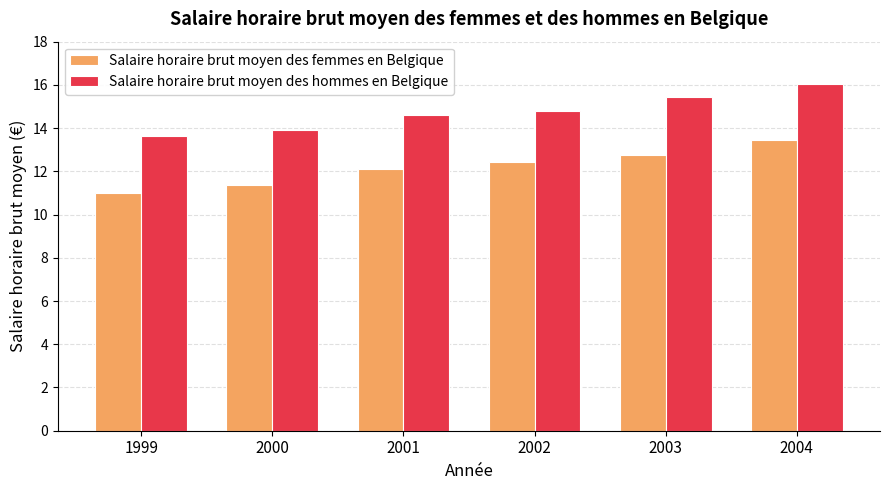

Reading left to right, list all the values displayed in this chart.

Salaire horaire brut moyen des femmes en Belgique: 1999=11.0	2000=11.4	2001=12.1	2002=12.4	2003=12.8	2004=13.4
Salaire horaire brut moyen des hommes en Belgique: 1999=13.6	2000=13.9	2001=14.6	2002=14.8	2003=15.4	2004=16.1